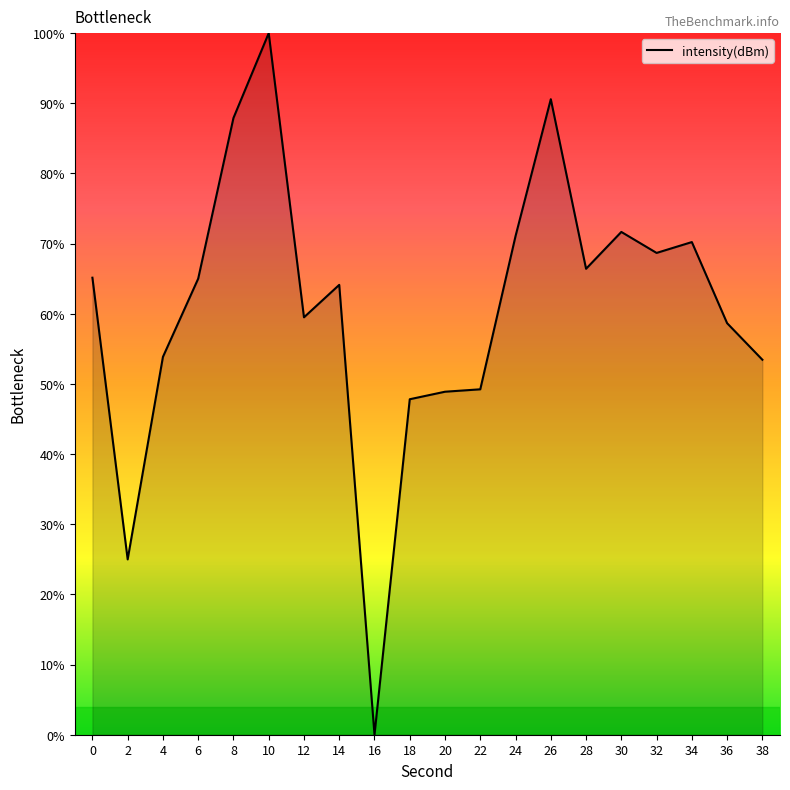

The chart shows a value of 49.2 at 22. True or false?

True